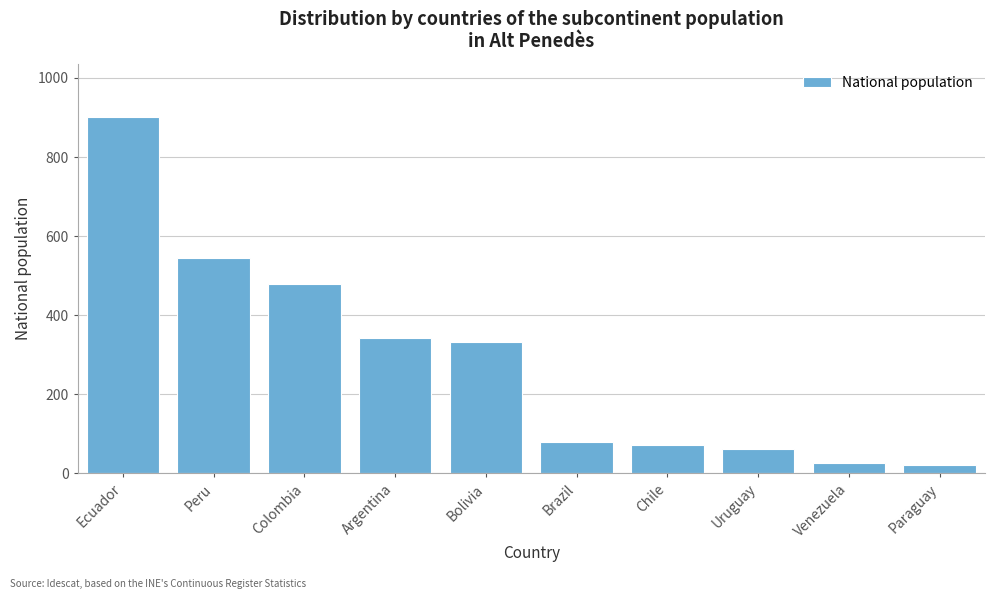

Reading right to left, extract all data points from this chart.

Paraguay=21	Venezuela=27	Uruguay=62	Chile=72	Brazil=80	Bolivia=332	Argentina=342	Colombia=479	Peru=544	Ecuador=901